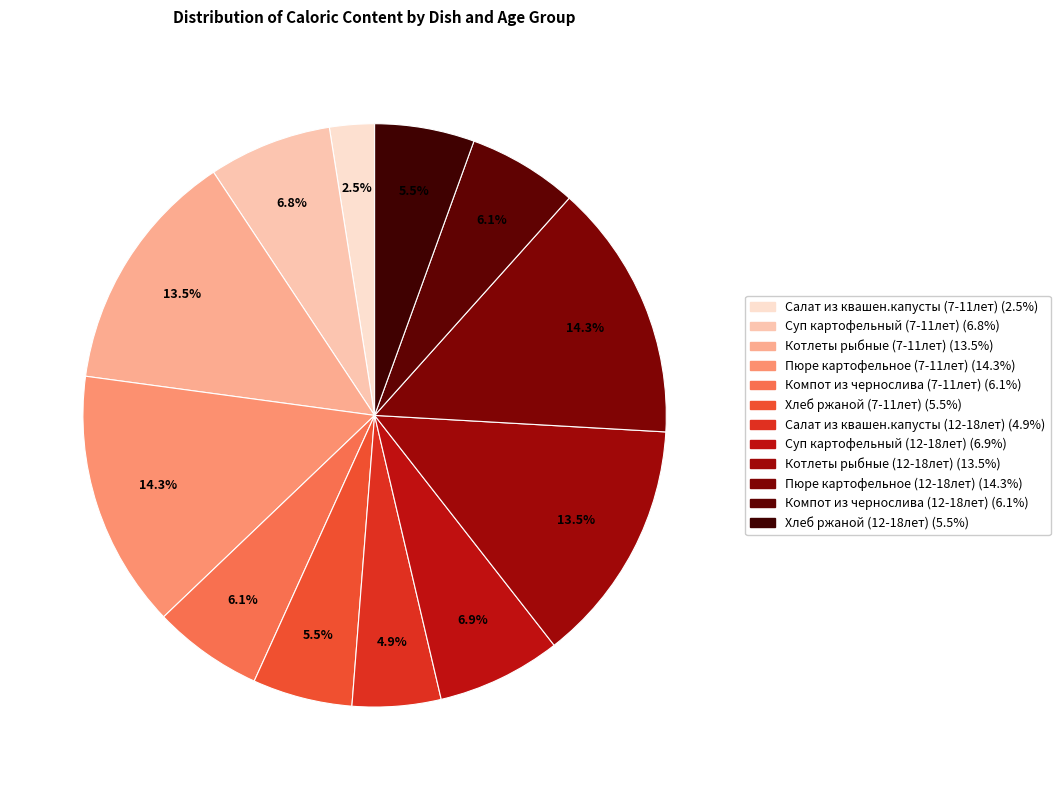

True or false: Хлеб ржаной (12-18лет) accounts for 14% of the total.

False